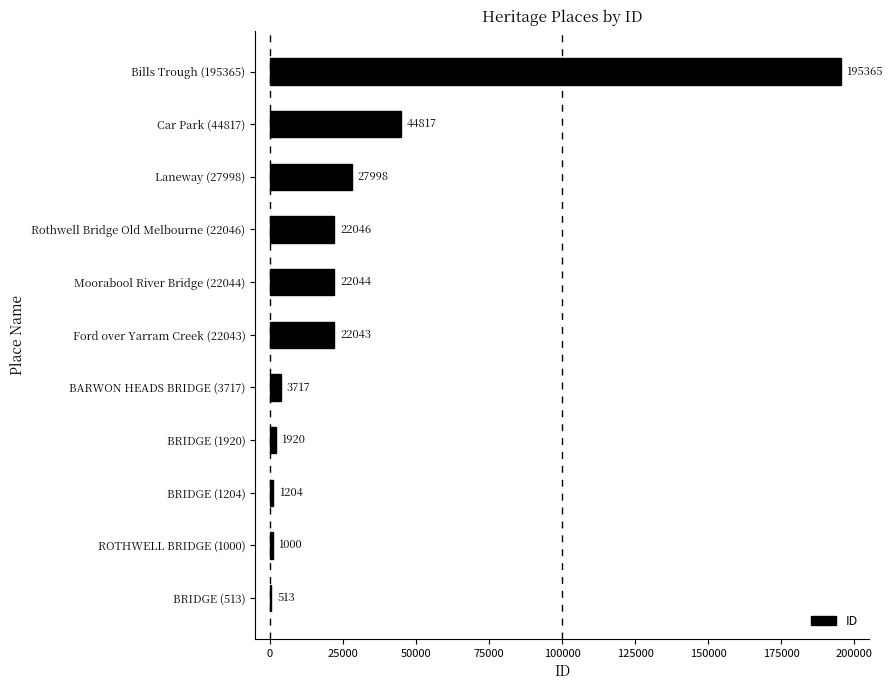

What is the maximum value shown in the chart?

195365